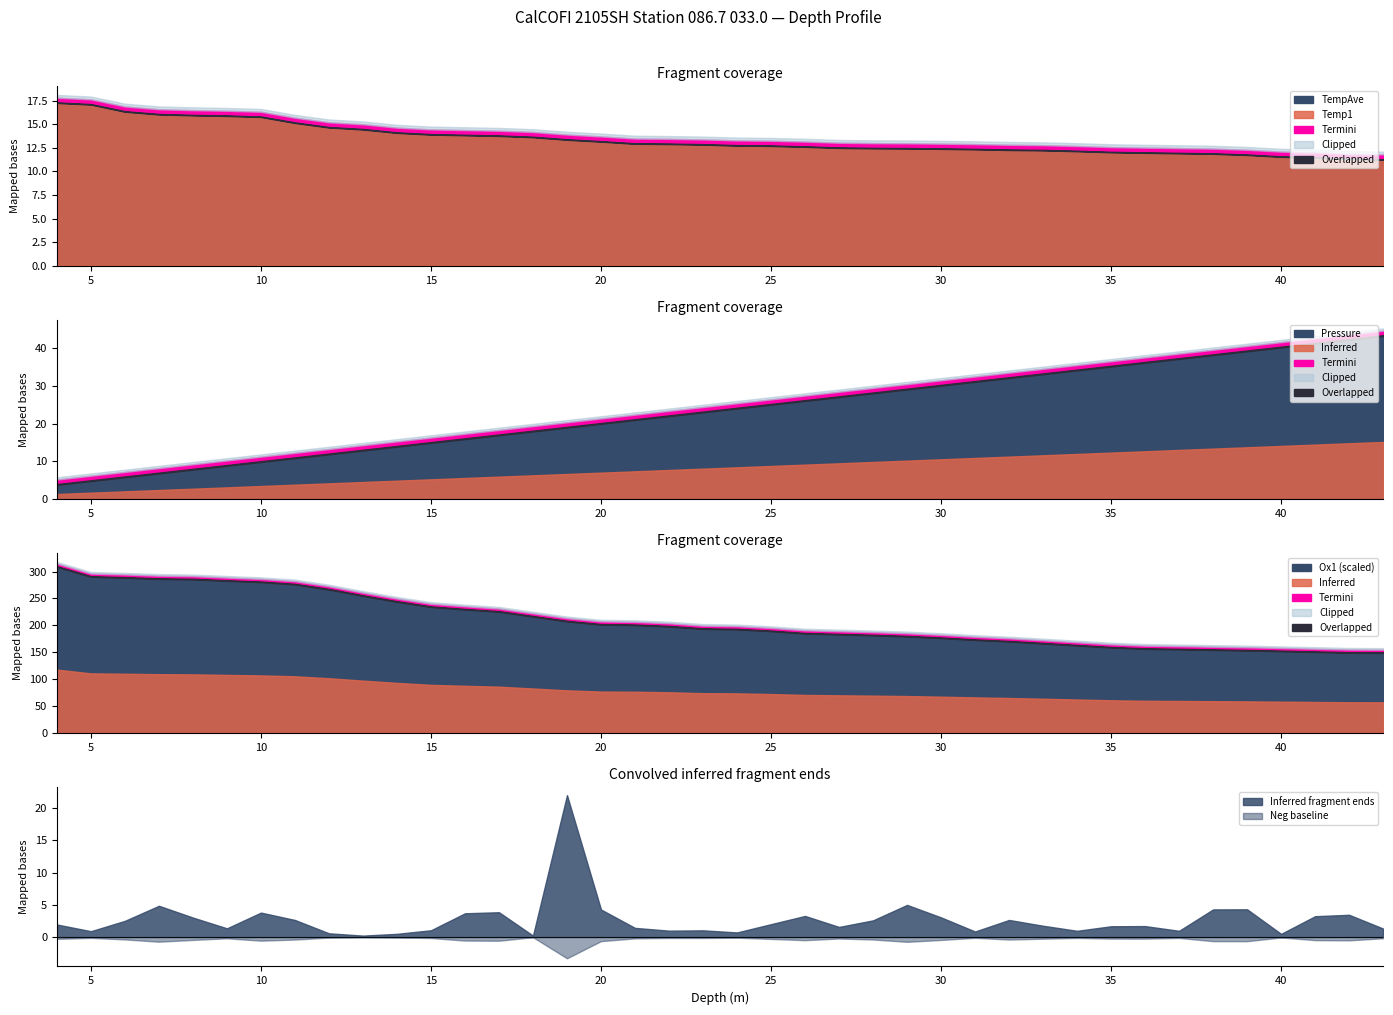

True or false: Ox1 has more than 0 interior local peaks.

False